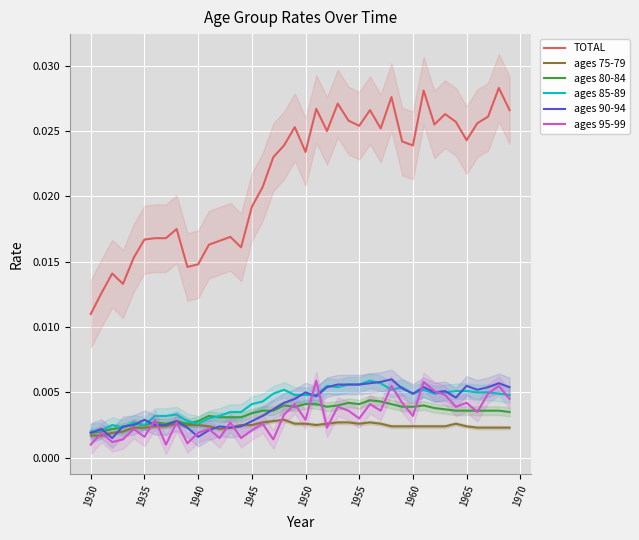

True or false: TOTAL and ages 90-94 cross at least once.

False